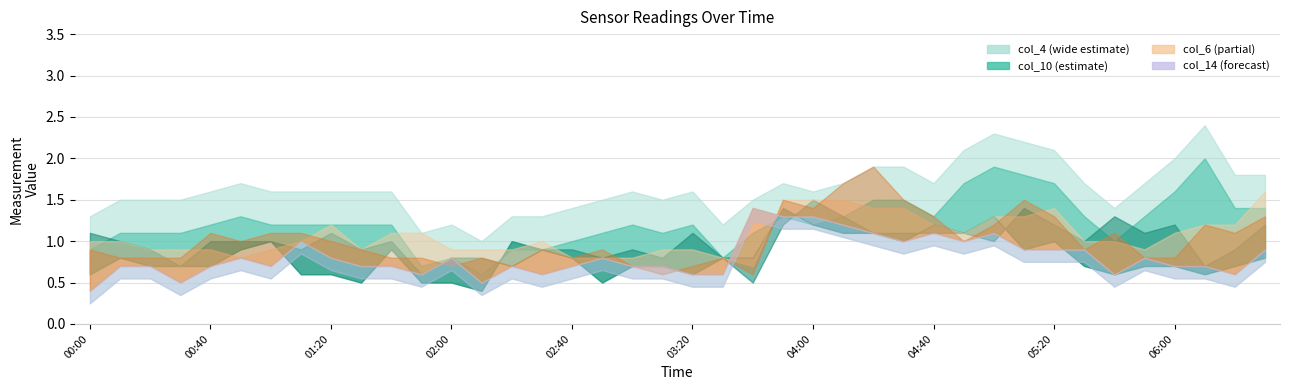

What is the sum of the col_4 values at 2011/03/02 00:50 and 2011/03/02 01:40?

2.5